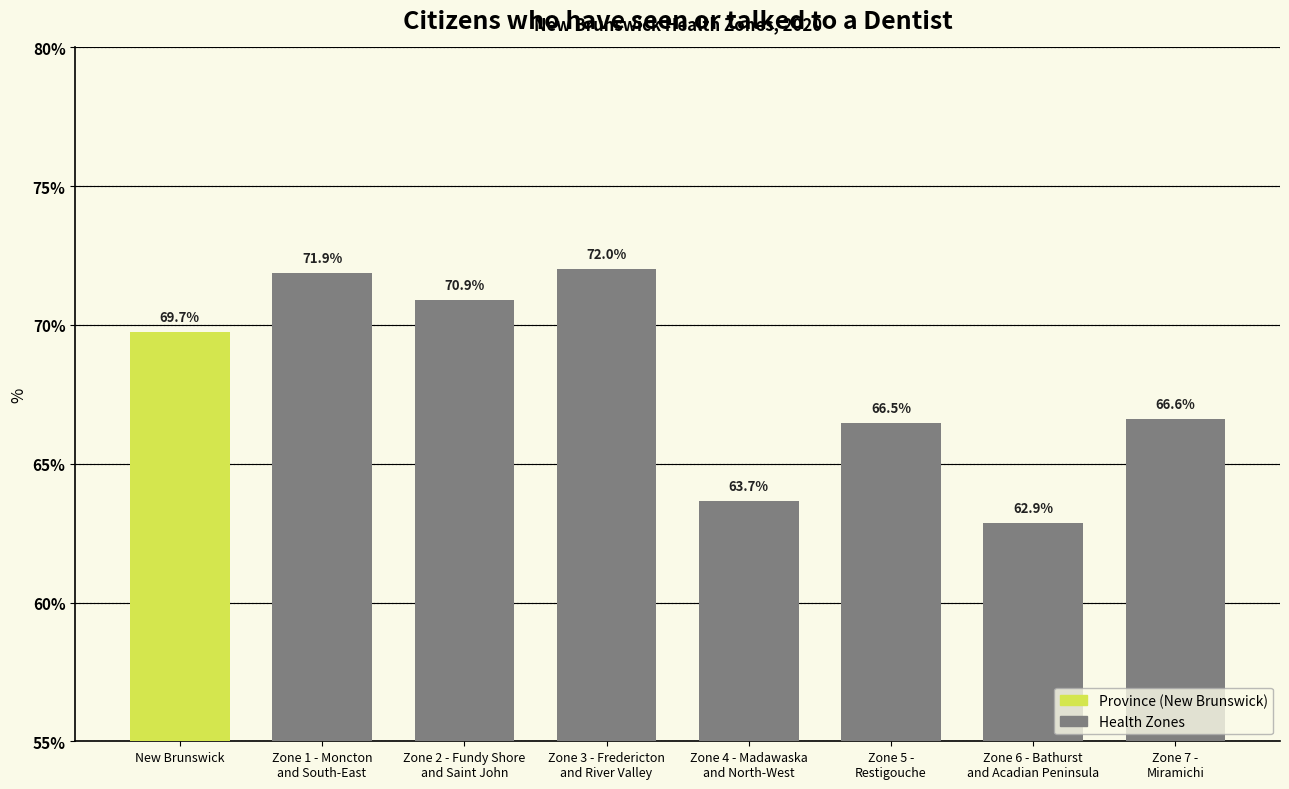

Rank the categories by value from highest to lowest.

Zone 3 - Fredericton
and River Valley, Zone 1 - Moncton
and South-East, Zone 2 - Fundy Shore
and Saint John, New Brunswick, Zone 7 -
Miramichi, Zone 5 -
Restigouche, Zone 4 - Madawaska
and North-West, Zone 6 - Bathurst
and Acadian Peninsula